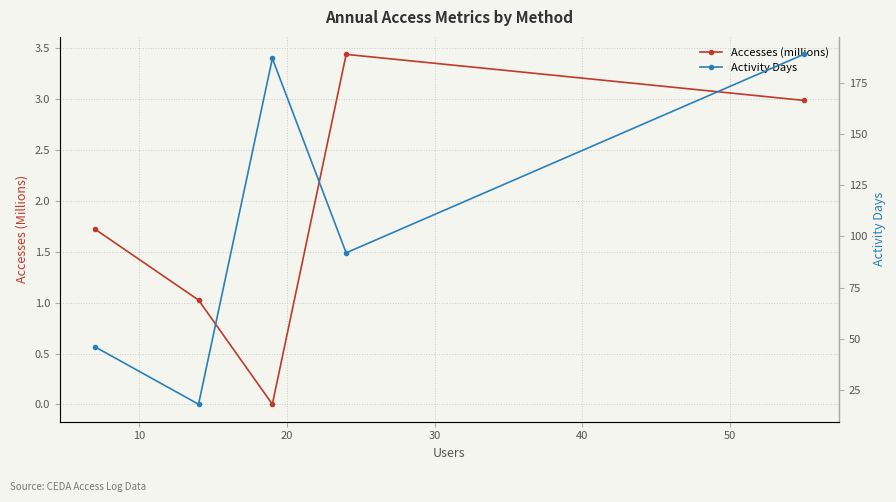

How many interior local valleys does the Accesses (millions) series have?

1